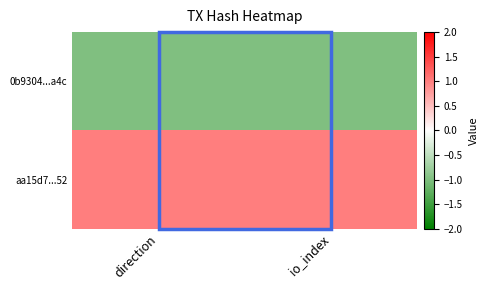

Rank the series at direction from highest to lowest value.

aa15d7...52, 0b9304...a4c